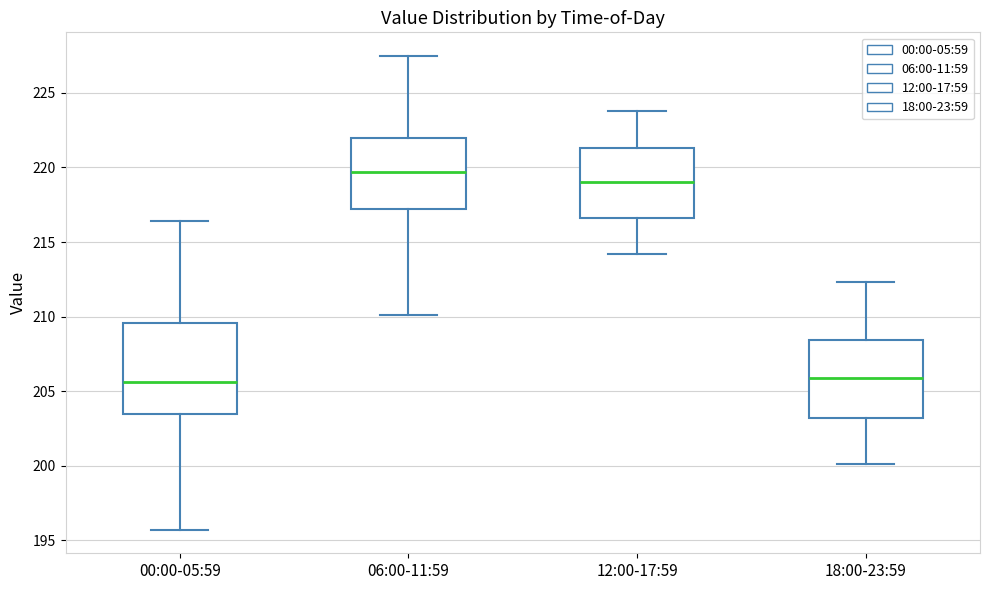

Comparing the boxes themselves (not the whiskers), which one is the tallest?

00:00-05:59